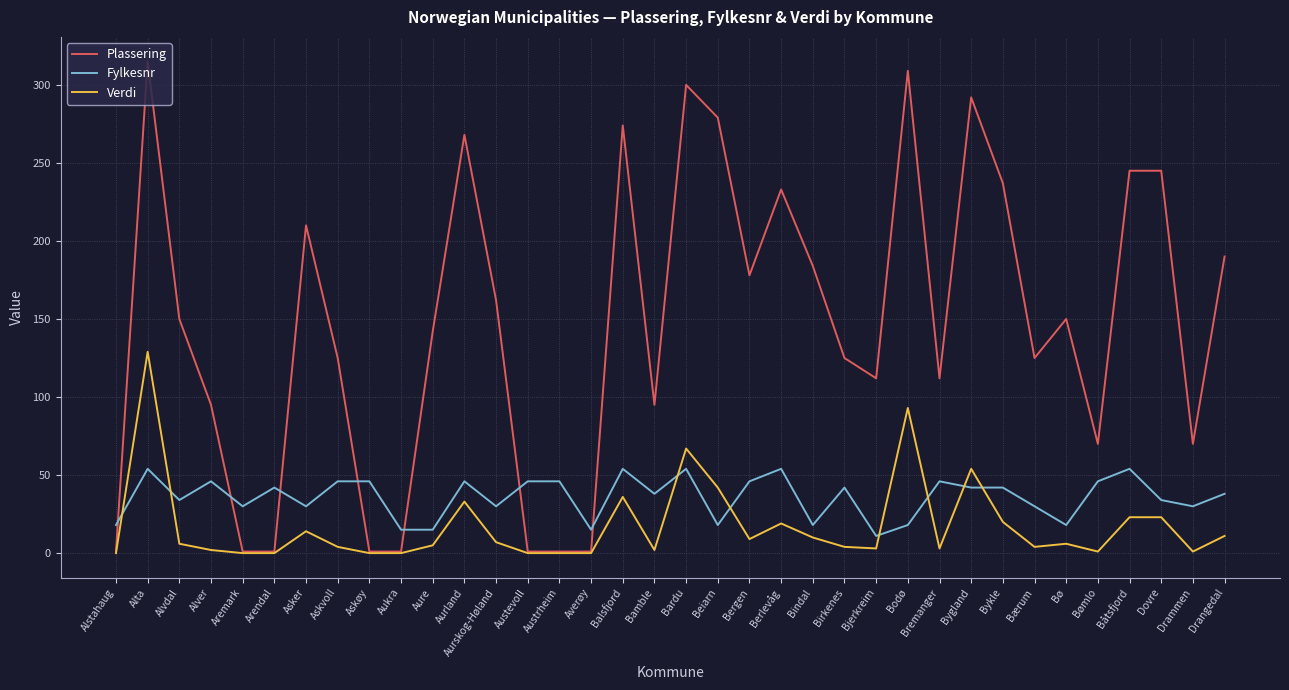

Between which two adjacent categories do Fylkesnr and Plassering first intersect?

Alstahaug and Alta